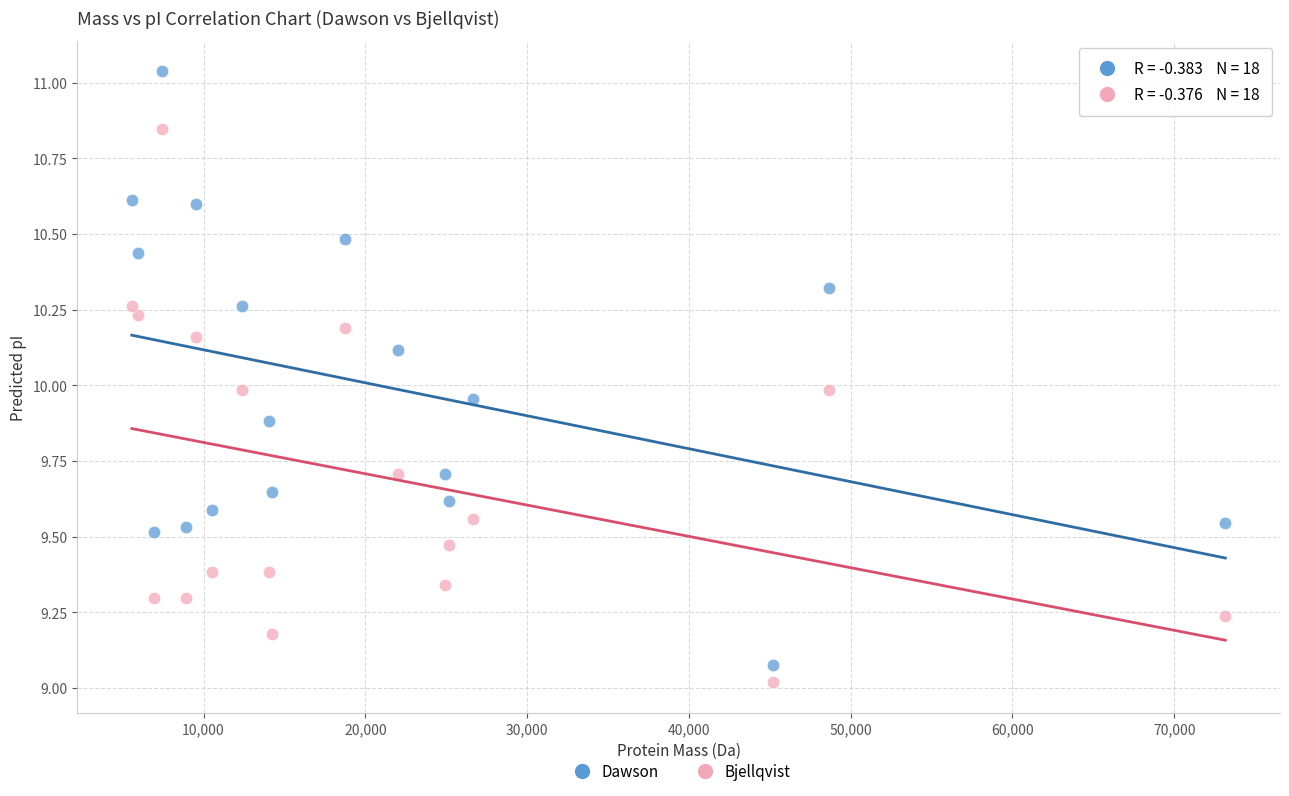

Across all data points, what is the range of Y values (max minus min)?

2.0